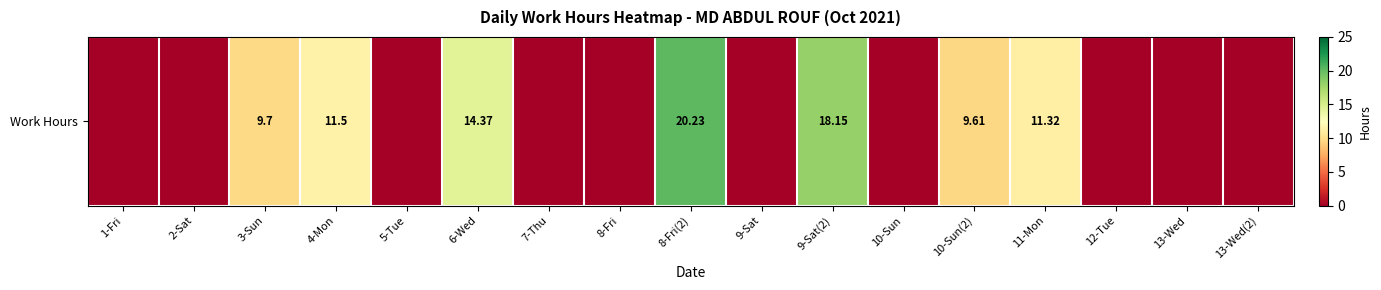

What is the change in value from 8-Fri(2) to 11-Mon?

-8.9